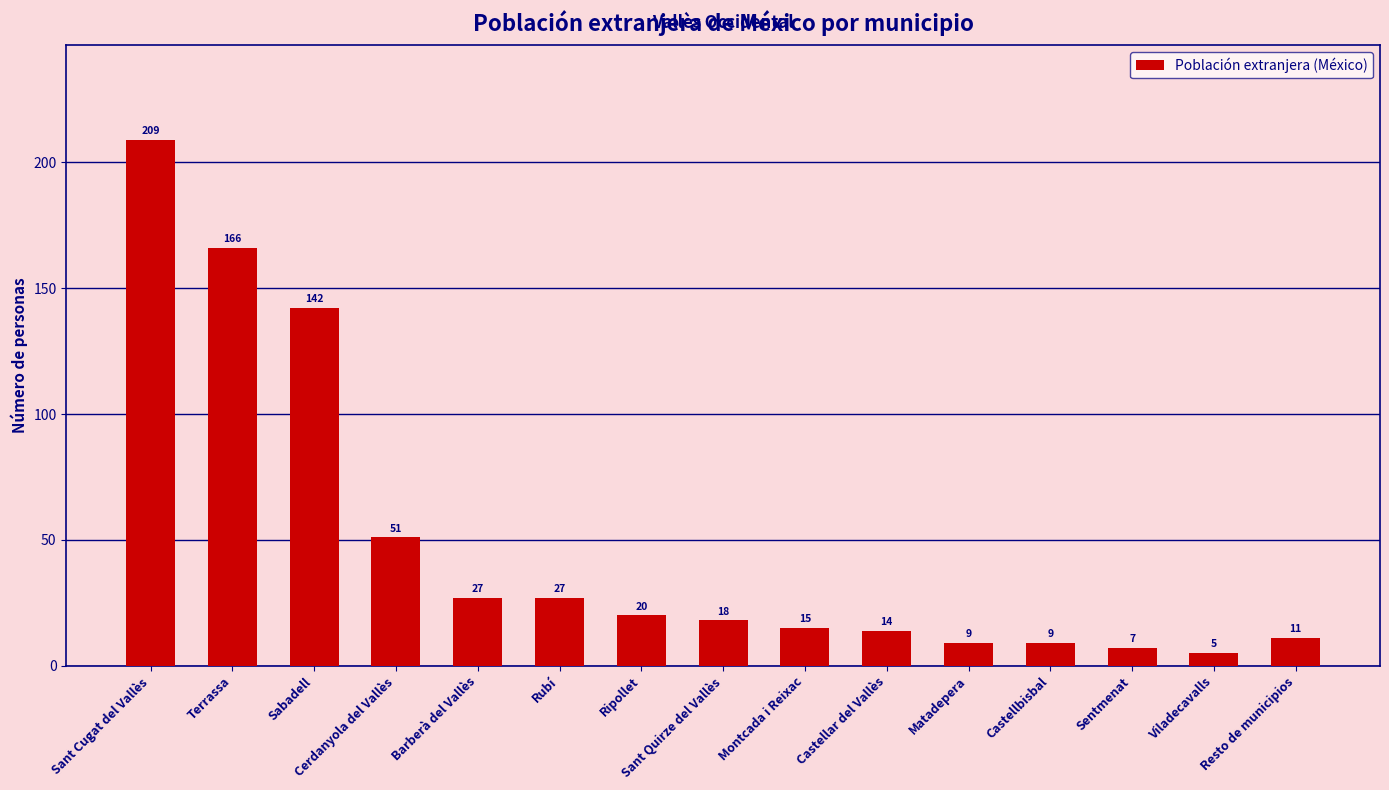

Approximately how many times larger is the value at Cerdanyola del Vallès compared to Castellar del Vallès?

3.6